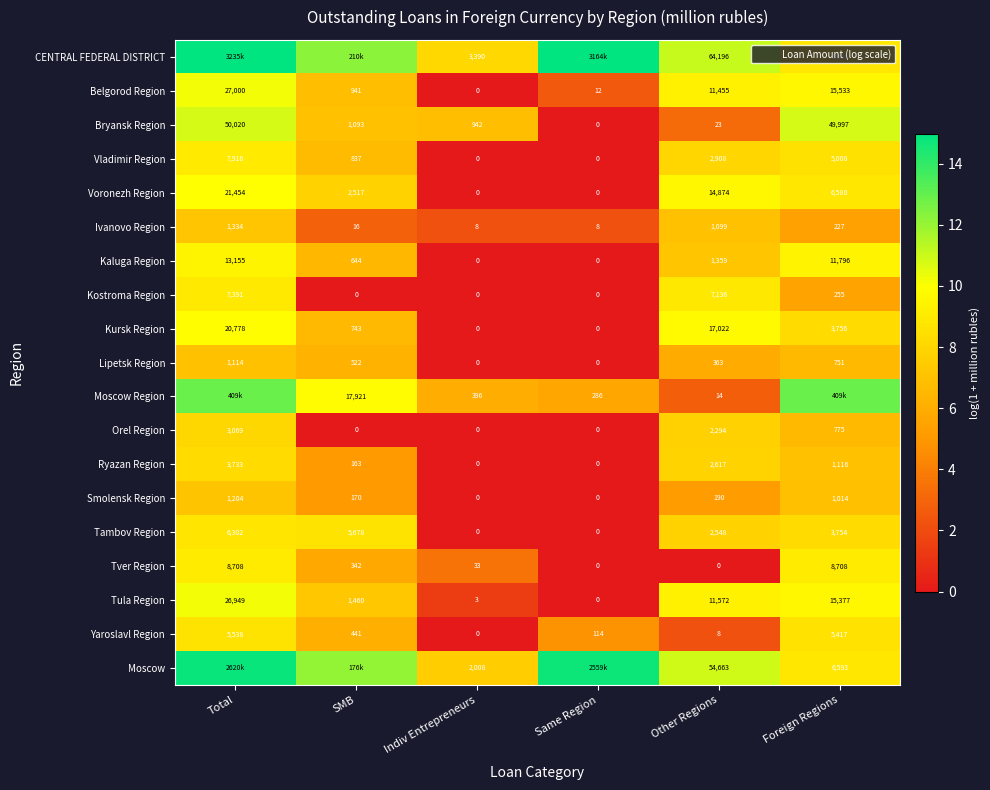

Which series changed the most between Other Regions and Foreign Regions?

Moscow Region